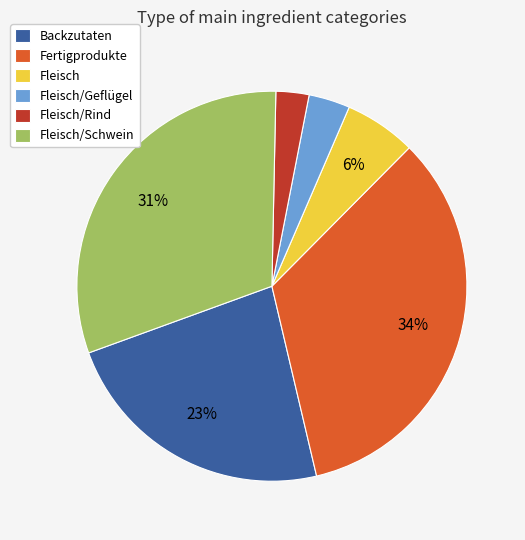

Combined, do Fleisch and Backzutaten account for over 50%?

No